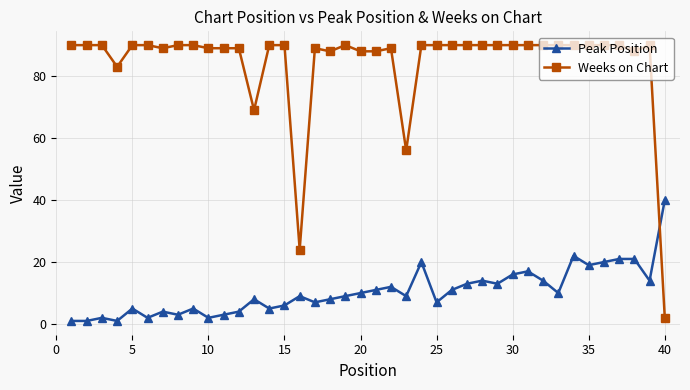

What are all the series names shown in the legend?

Peak Position, Weeks on Chart